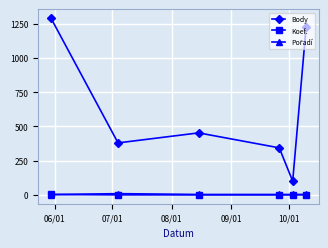

At how many categories does at least one series exceed 547?

2